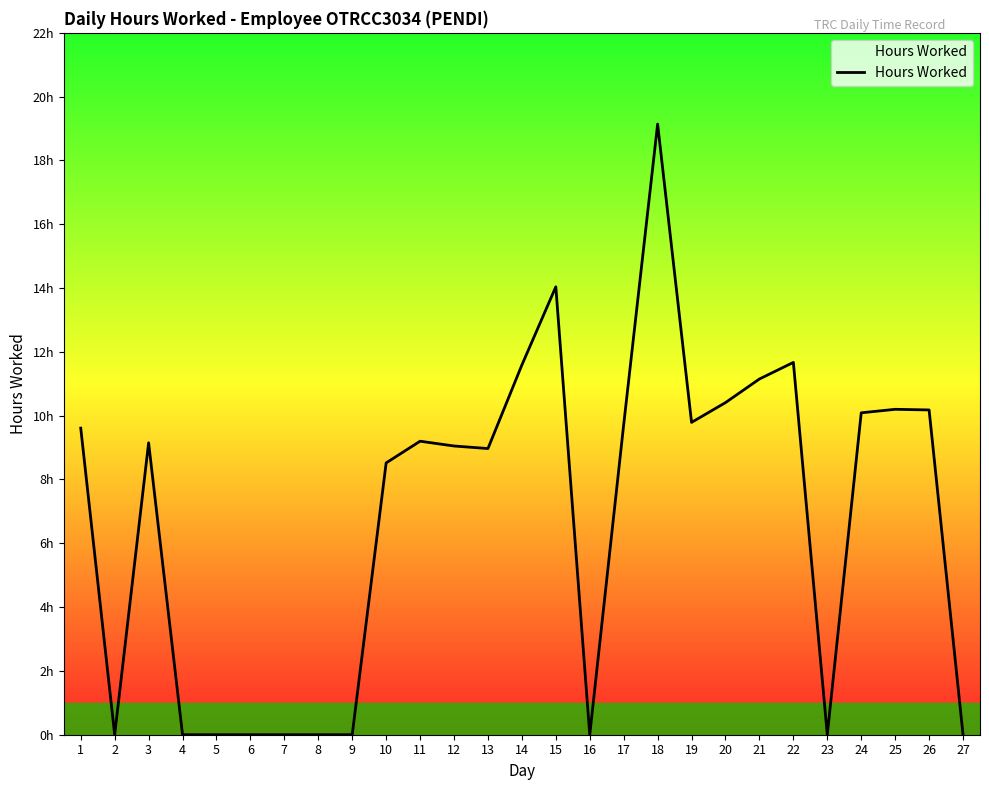

Does the chart have visible grid lines?

No